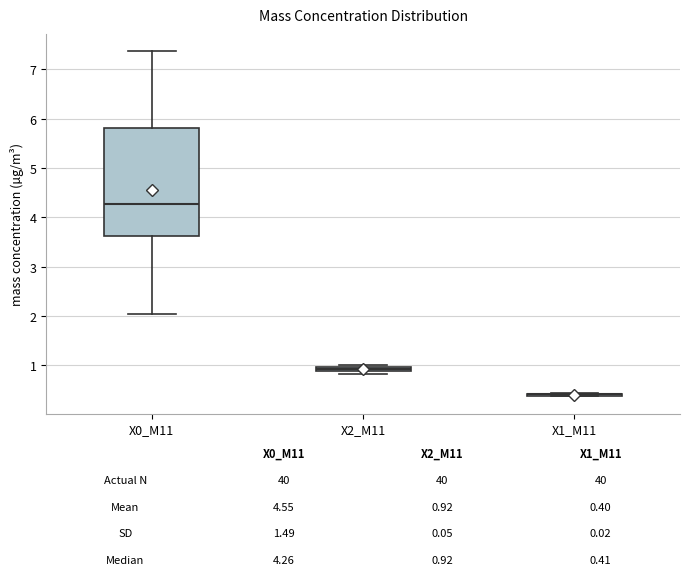

Which box is the tallest, from its lower edge to its upper edge?

X0_M11